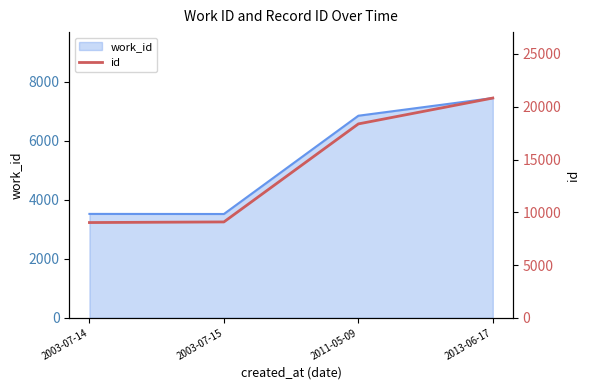

Is it true that the value at 2013-06-17 is 31551?

False